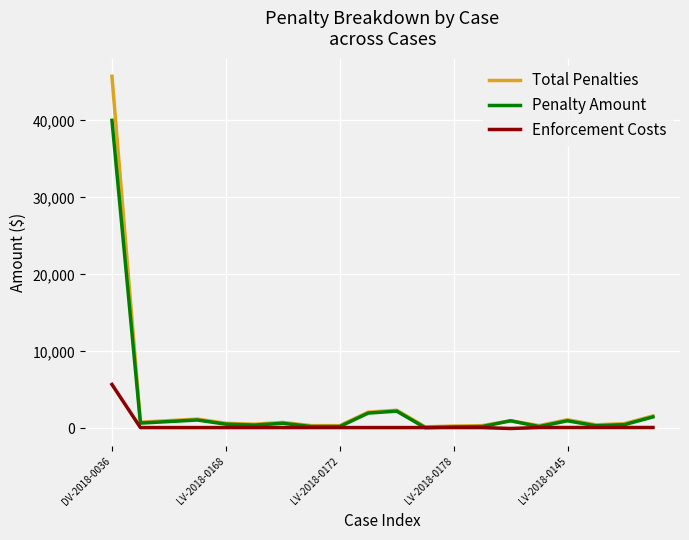

What is the maximum value shown in the chart?

45717.5